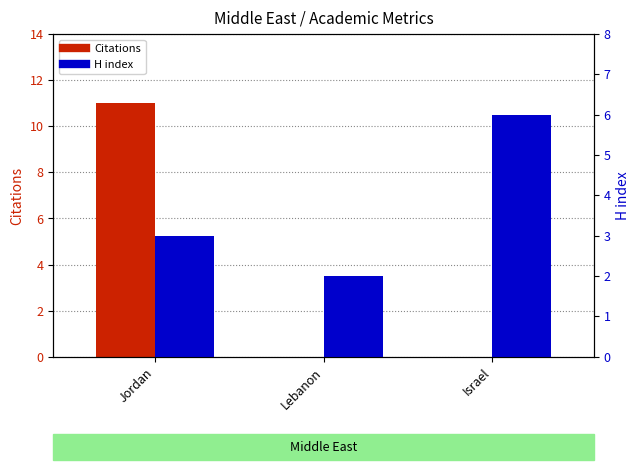

Is the value of H index at Israel greater than the value of Citations at Jordan?

No